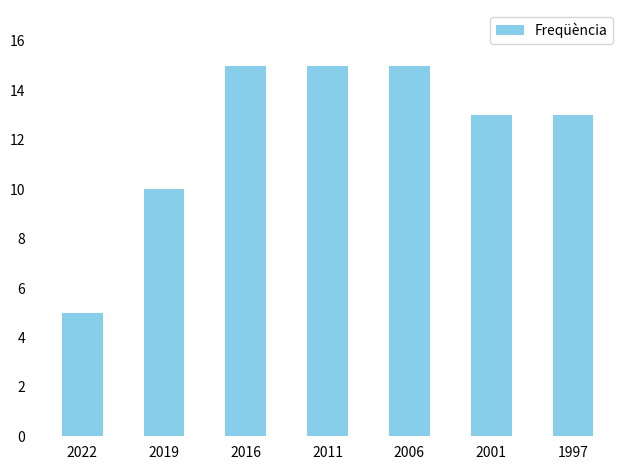

The chart shows a value of 8 at 1997. True or false?

False